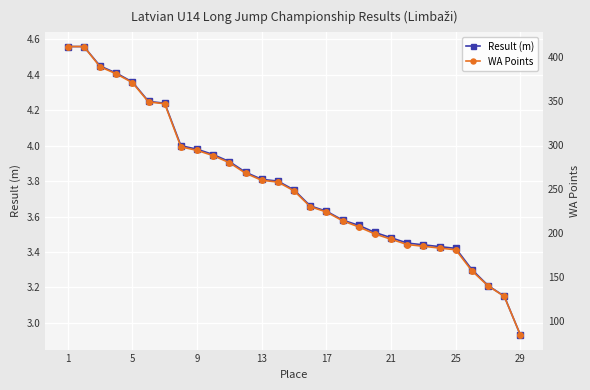

True or false: Result (m) and WA Points intersect in this chart.

False